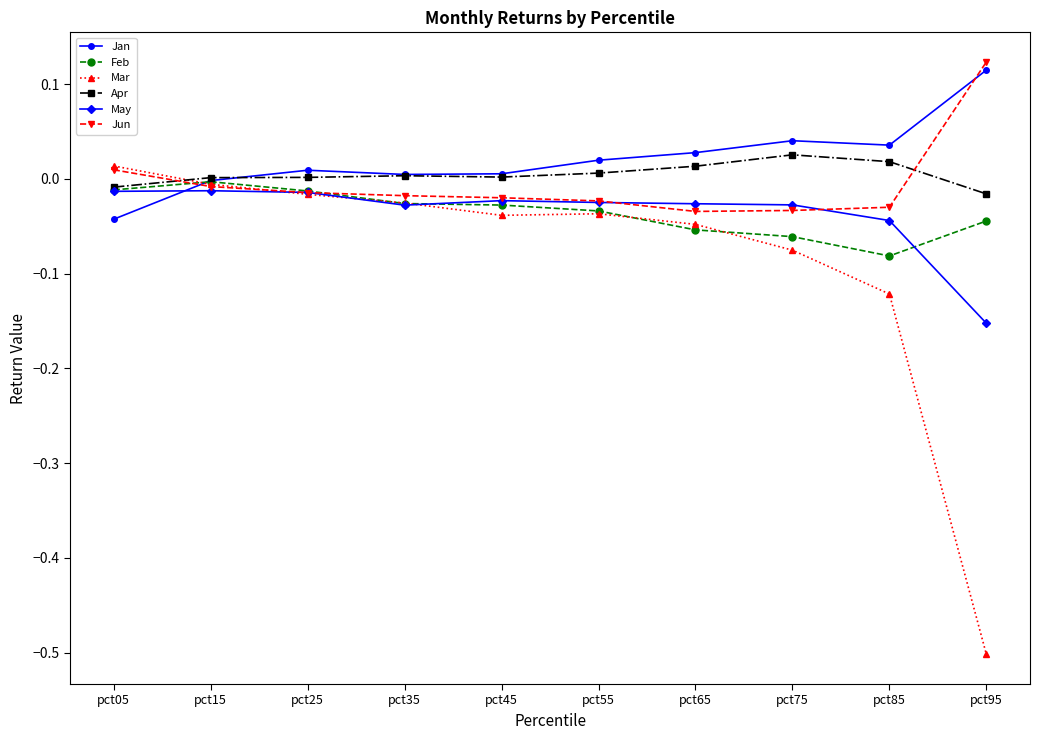

At which label does Jan reach its peak?

pct95